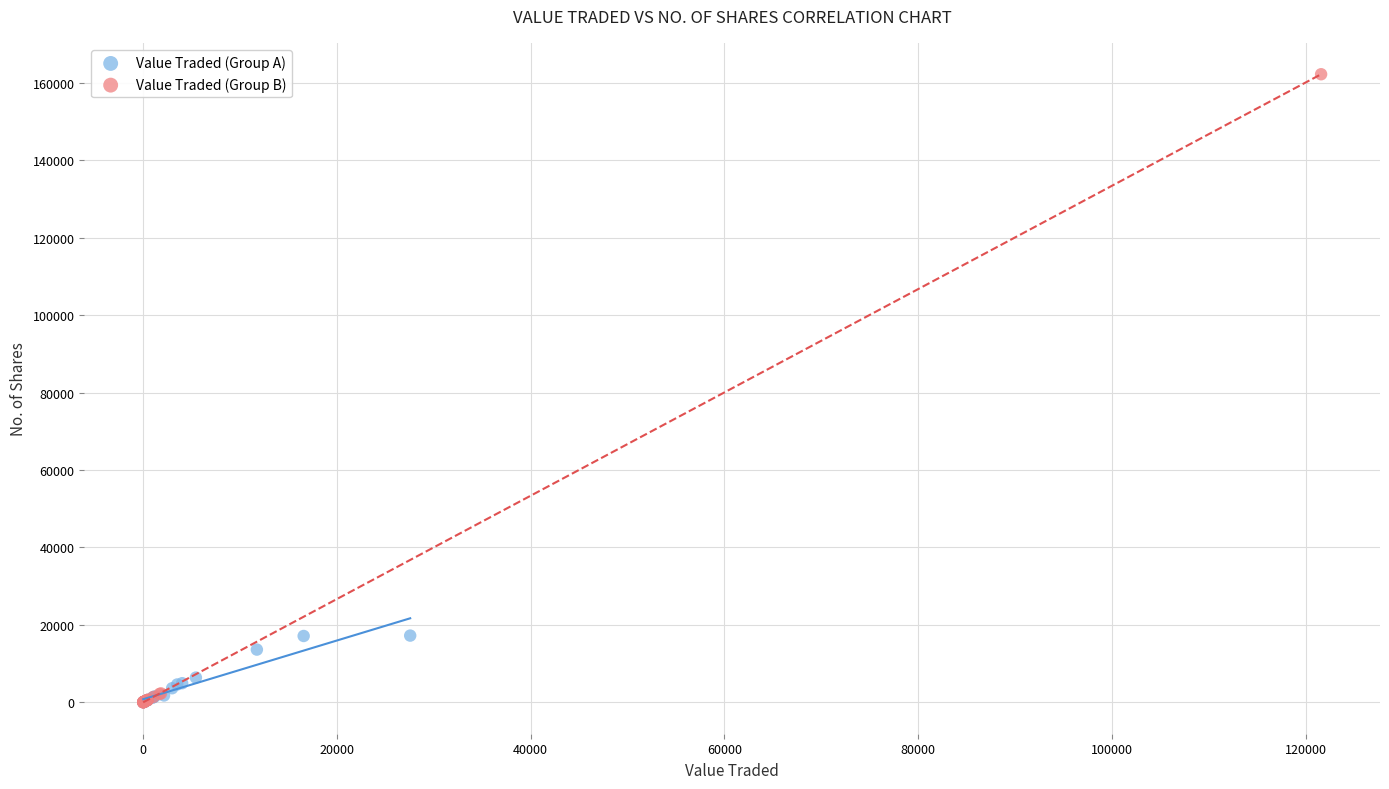

Which series reaches the maximum Y coordinate?

Value Traded (Group B)